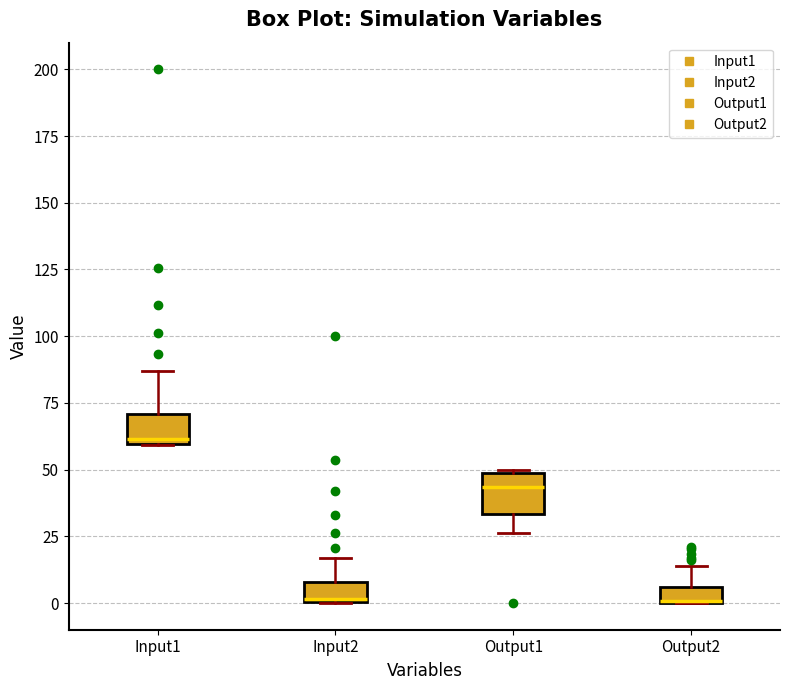

Where does the upper whisker of the box for Output2 end on the y-axis? The values are not printed on the chart, so give them approximately, as read against the axis.

15